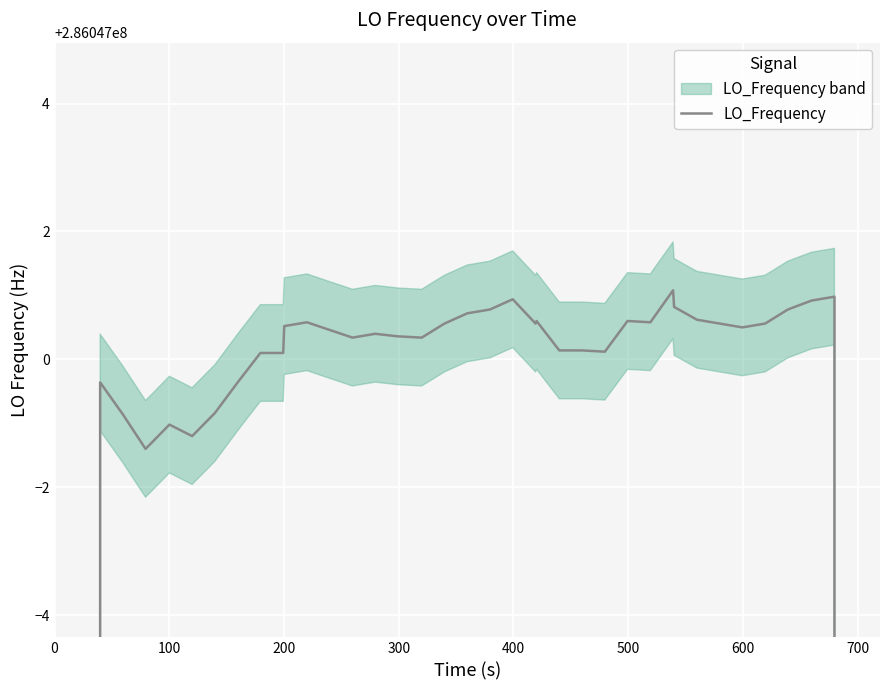

How many interior local valleys (lower than both neighbors) does the data have?

8